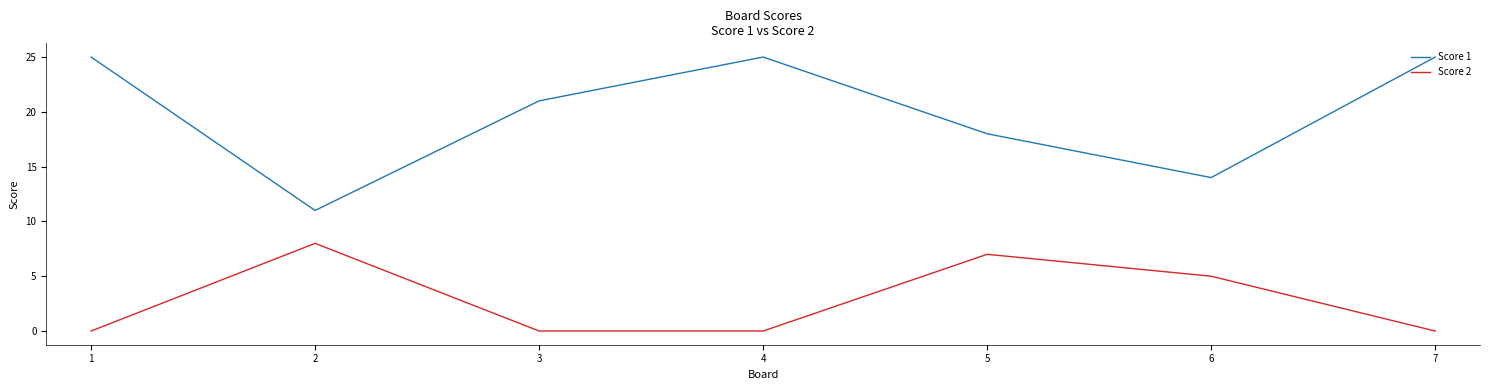

Is it true that Score 1 equals 7 at 6?

False